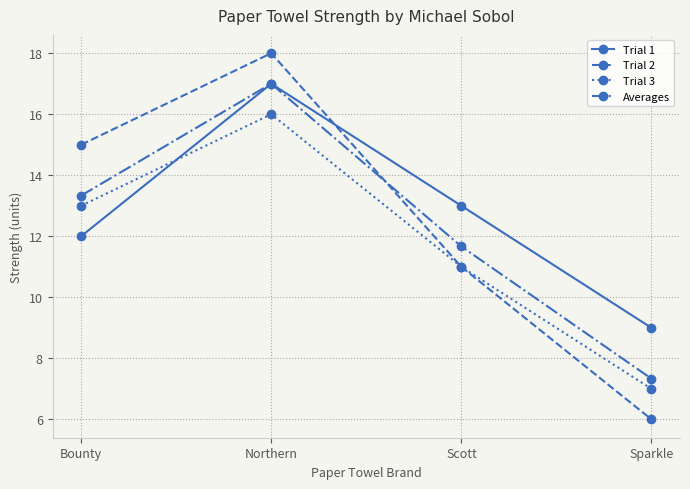

After their last crossing, which series has the higher values: Trial 2 or Averages?

Averages